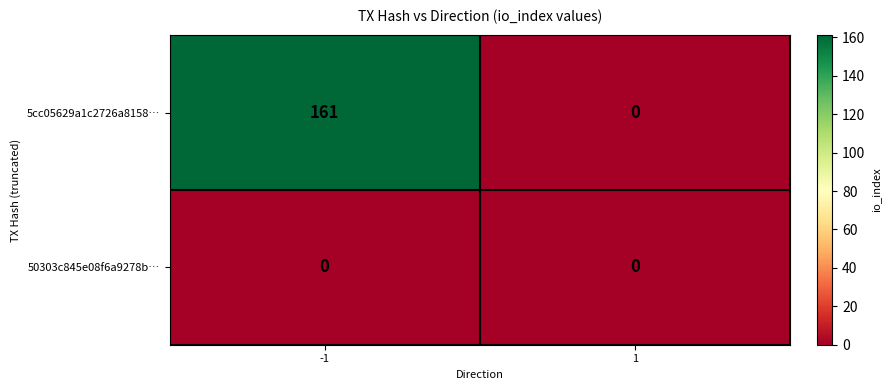

At how many categories does at least one series exceed 50?

1